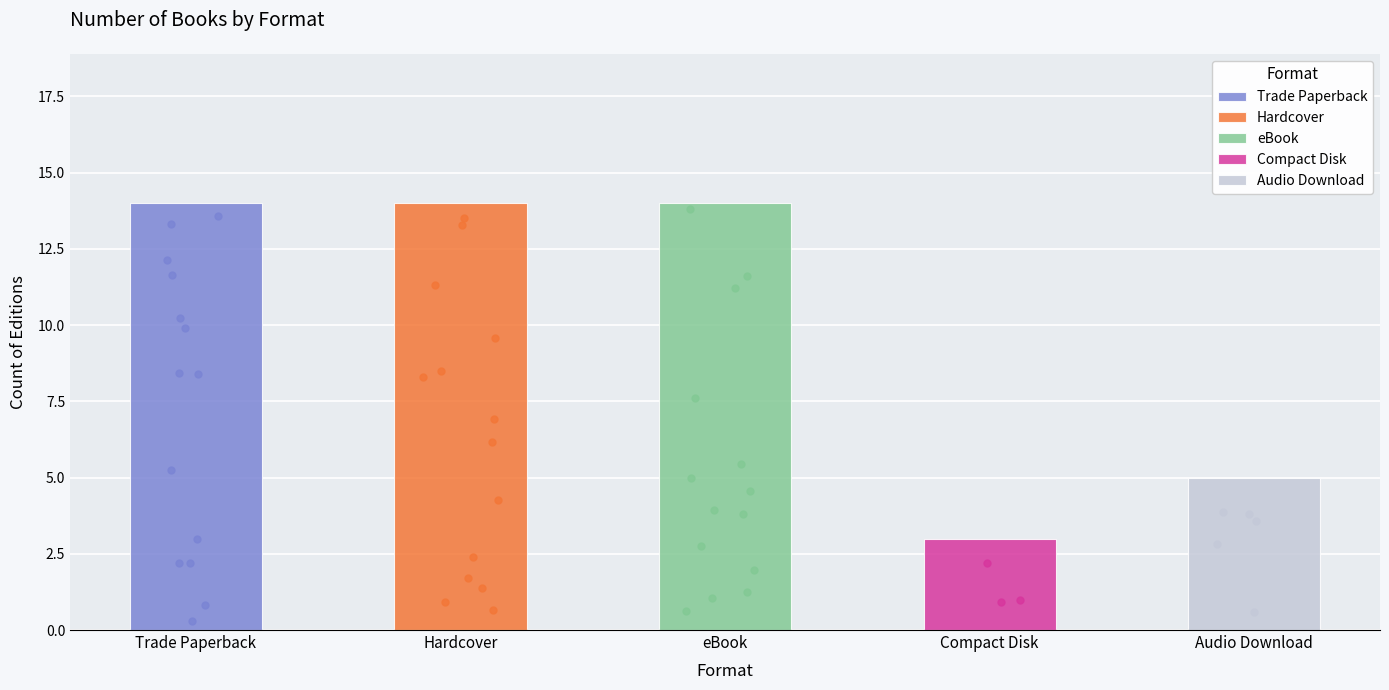

What is the change in value from Compact Disk to Audio Download?

+2